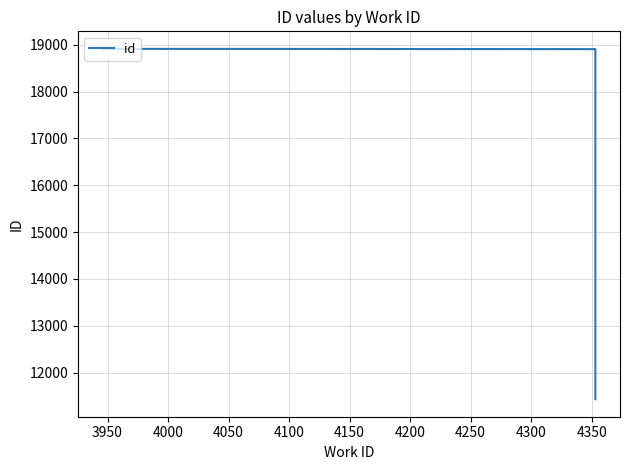

Which label corresponds to the largest value in the chart?

4000